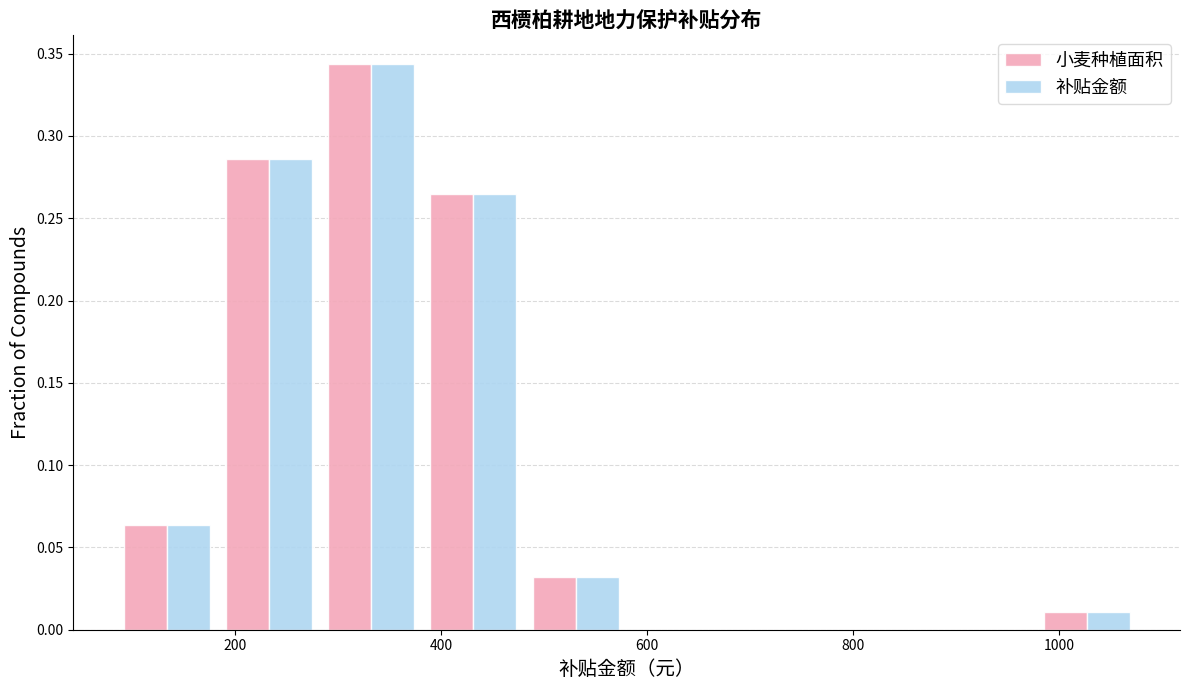

In the 小麦种植面积 series, which range on the x-axis has the tallest bar?

280 to 380